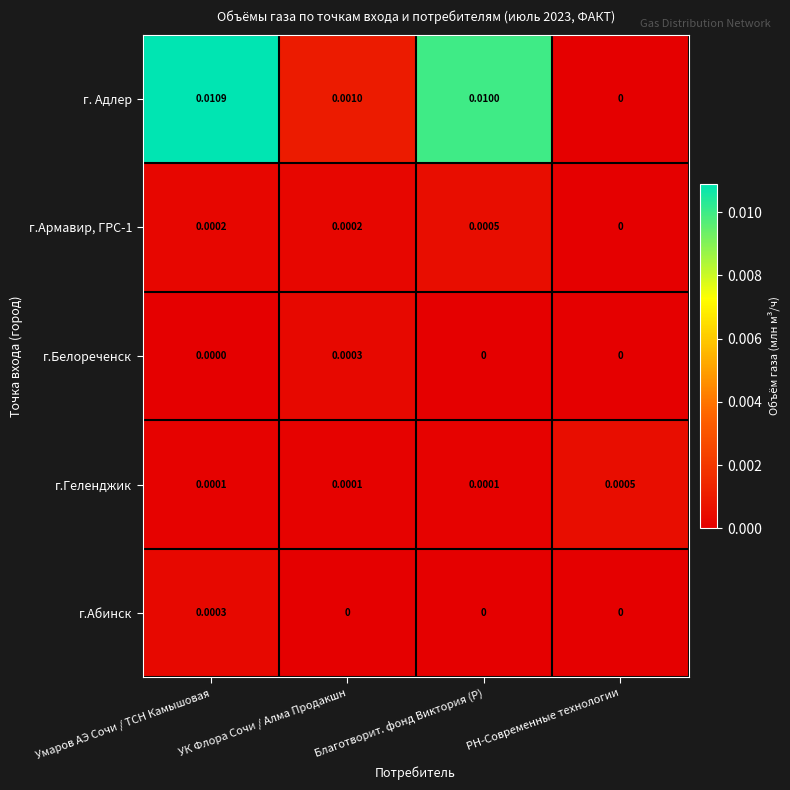

Which series has the largest total across all categories?

г. Адлер